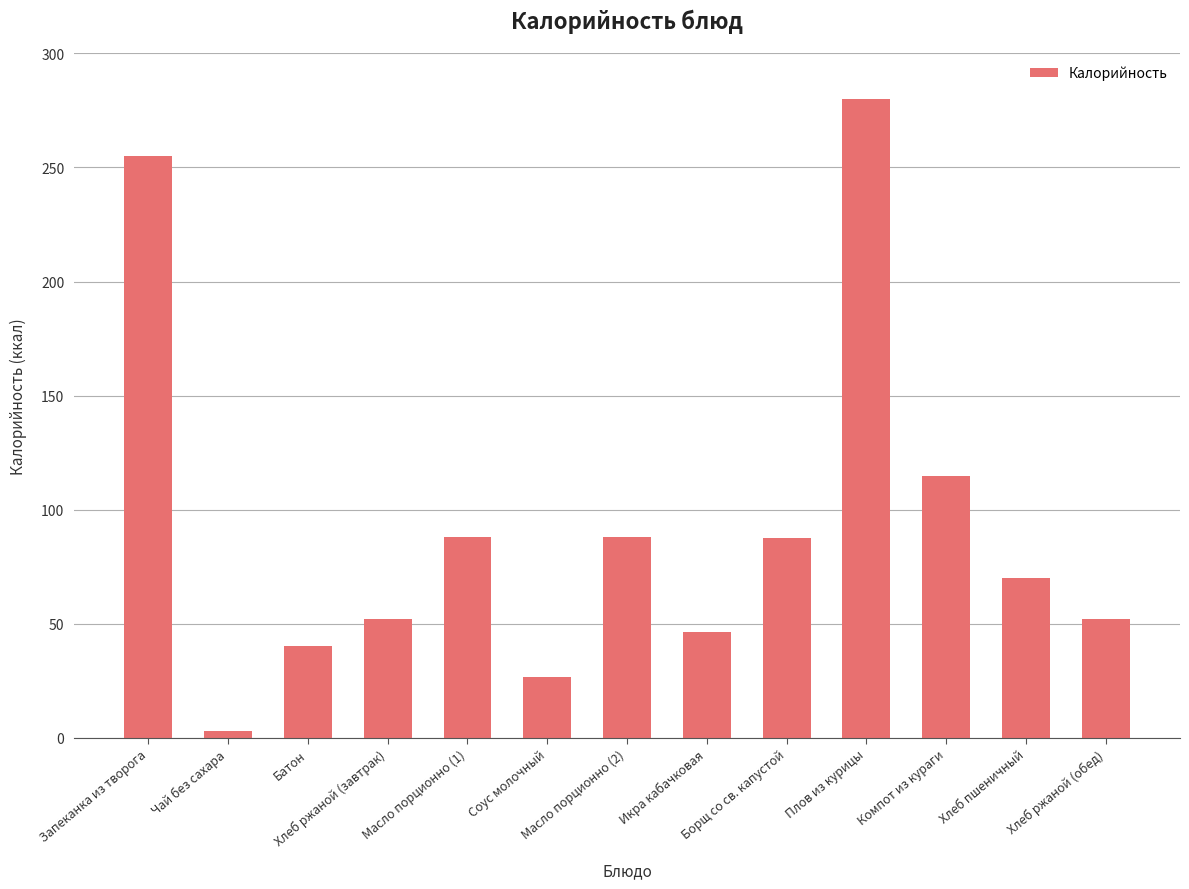

What is the sum of the values at Хлеб ржаной (завтрак) and Хлеб ржаной (обед)?

104.0